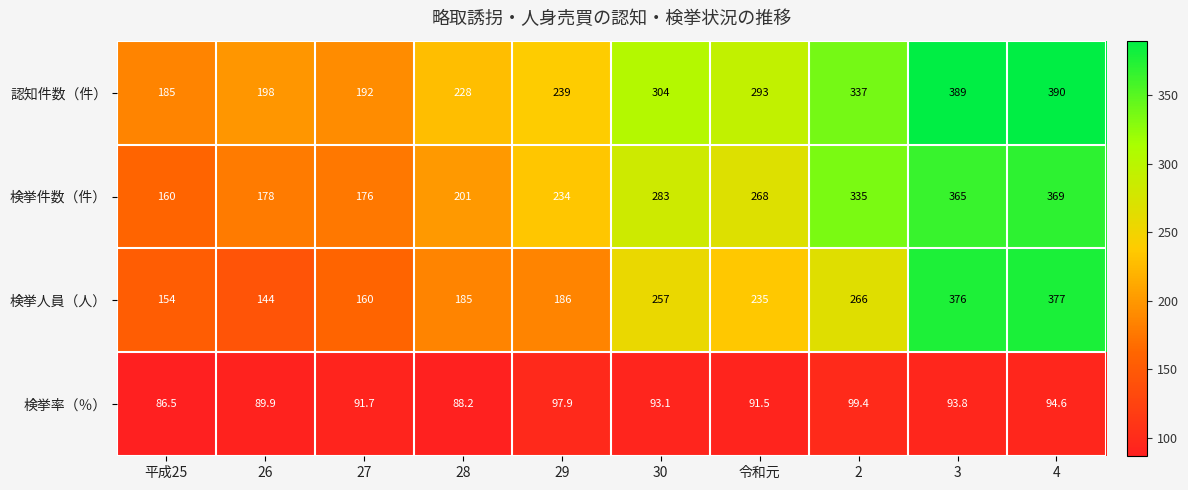

Which series has the widest spread of values?

検挙人員（人）